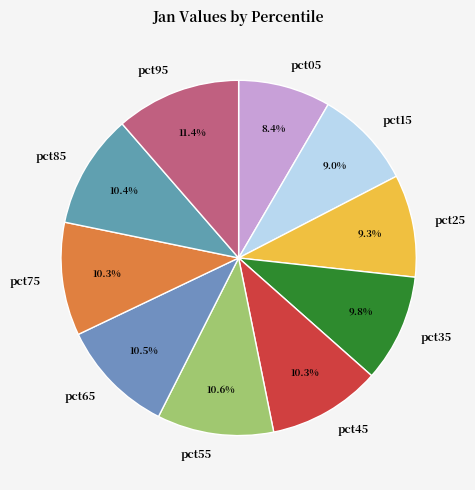

How many slices are in this pie chart?

10